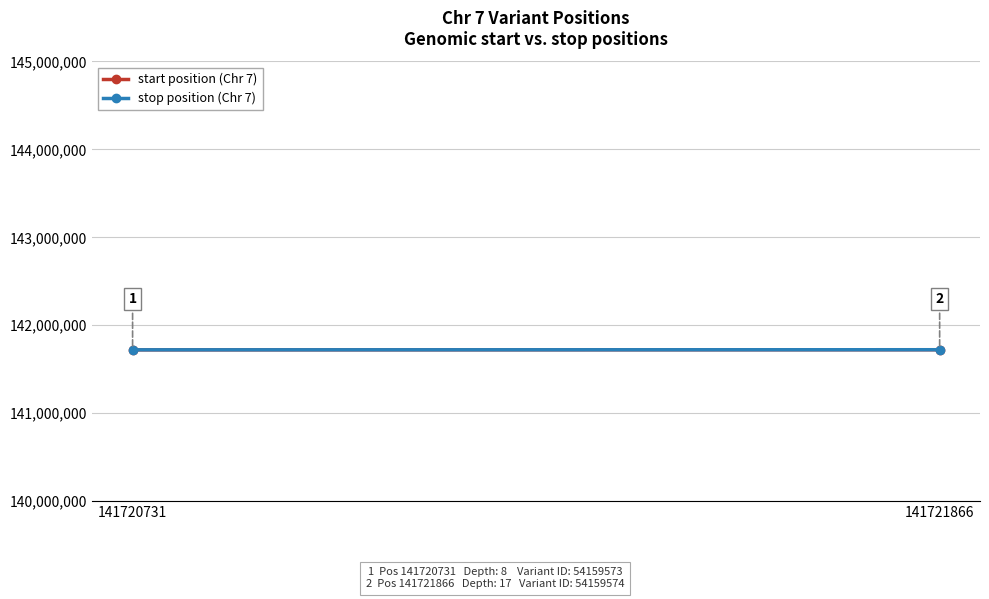

How many lines are shown in the chart?

2